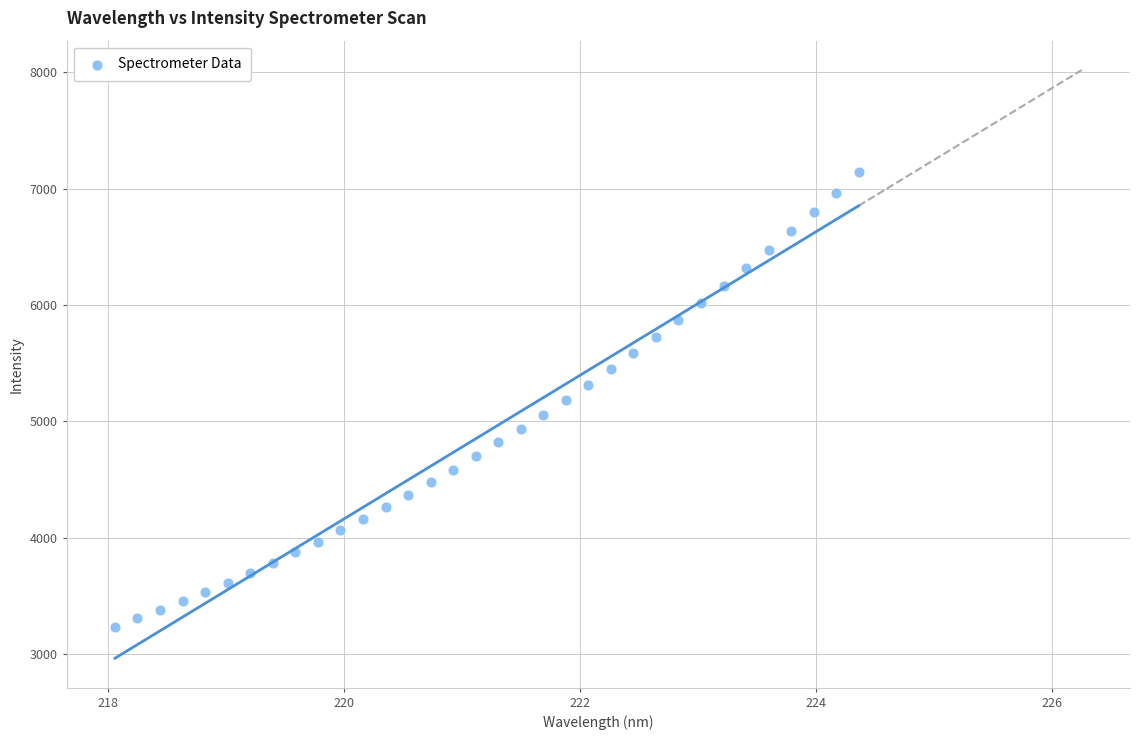

What is the range of Y values (max minus min)?

3906.0